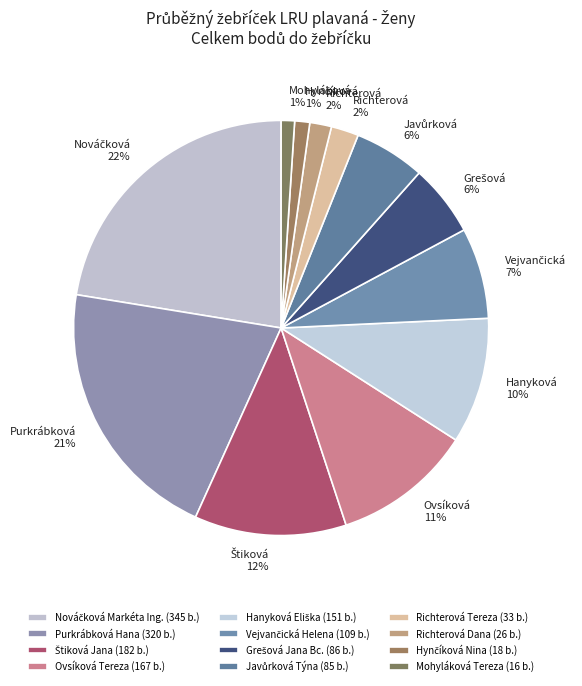

Which category has the biggest portion of the pie?

Nováčková Markéta Ing.